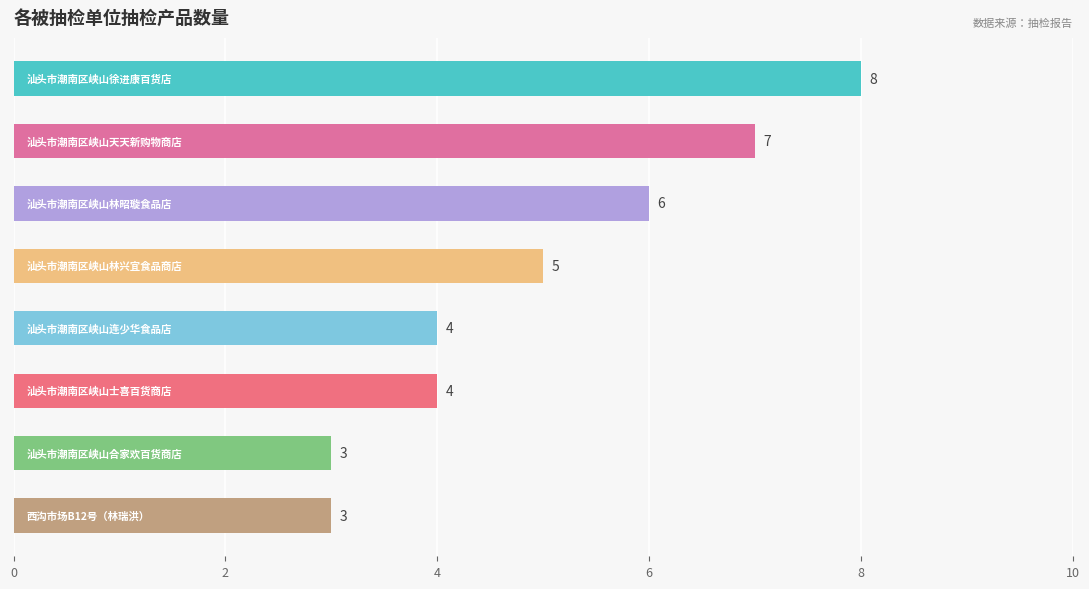

What is the value of the 6th bar from the top?

4